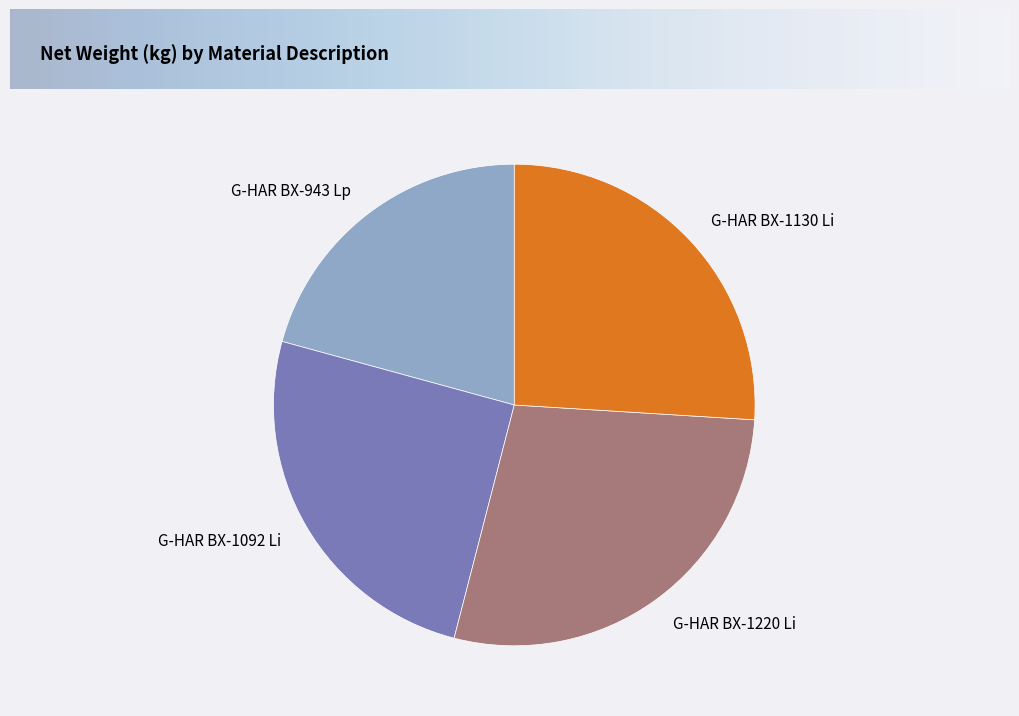

Is there a majority slice in this chart?

No